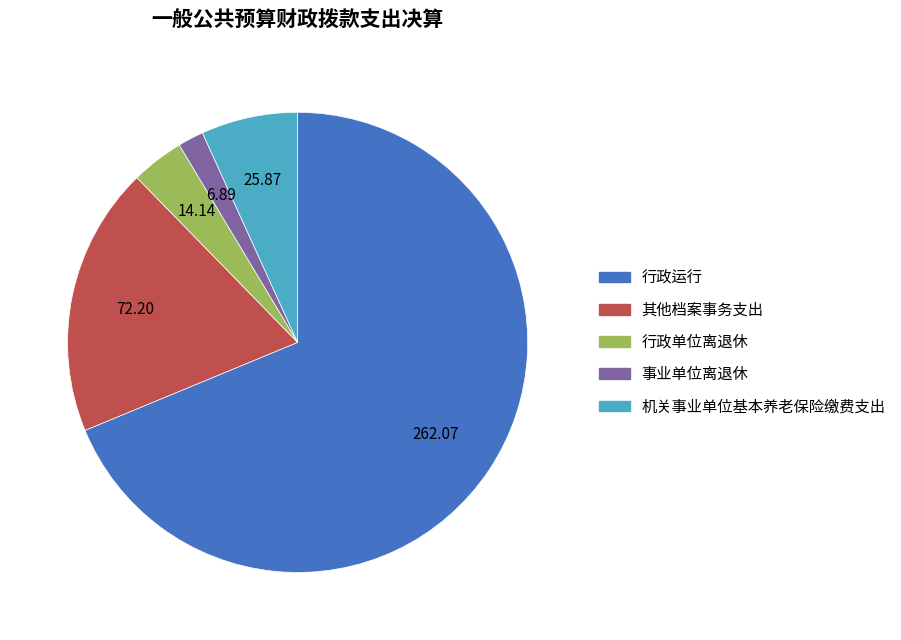

Rank the categories by value from lowest to highest.

事业单位离退休, 行政单位离退休, 机关事业单位基本养老保险缴费支出, 其他档案事务支出, 行政运行